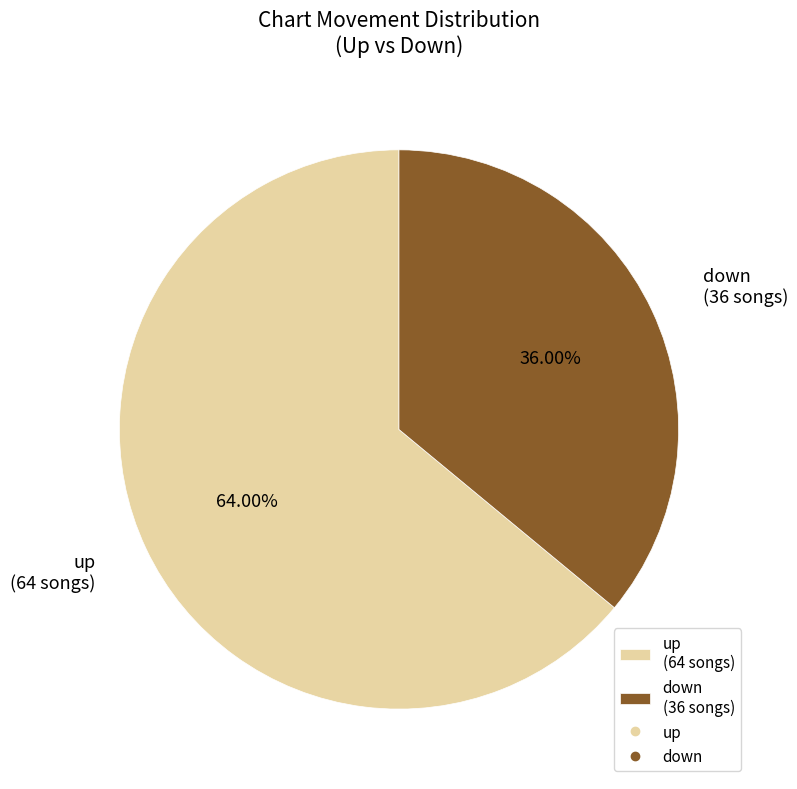

Count the number of slices in the pie.

2